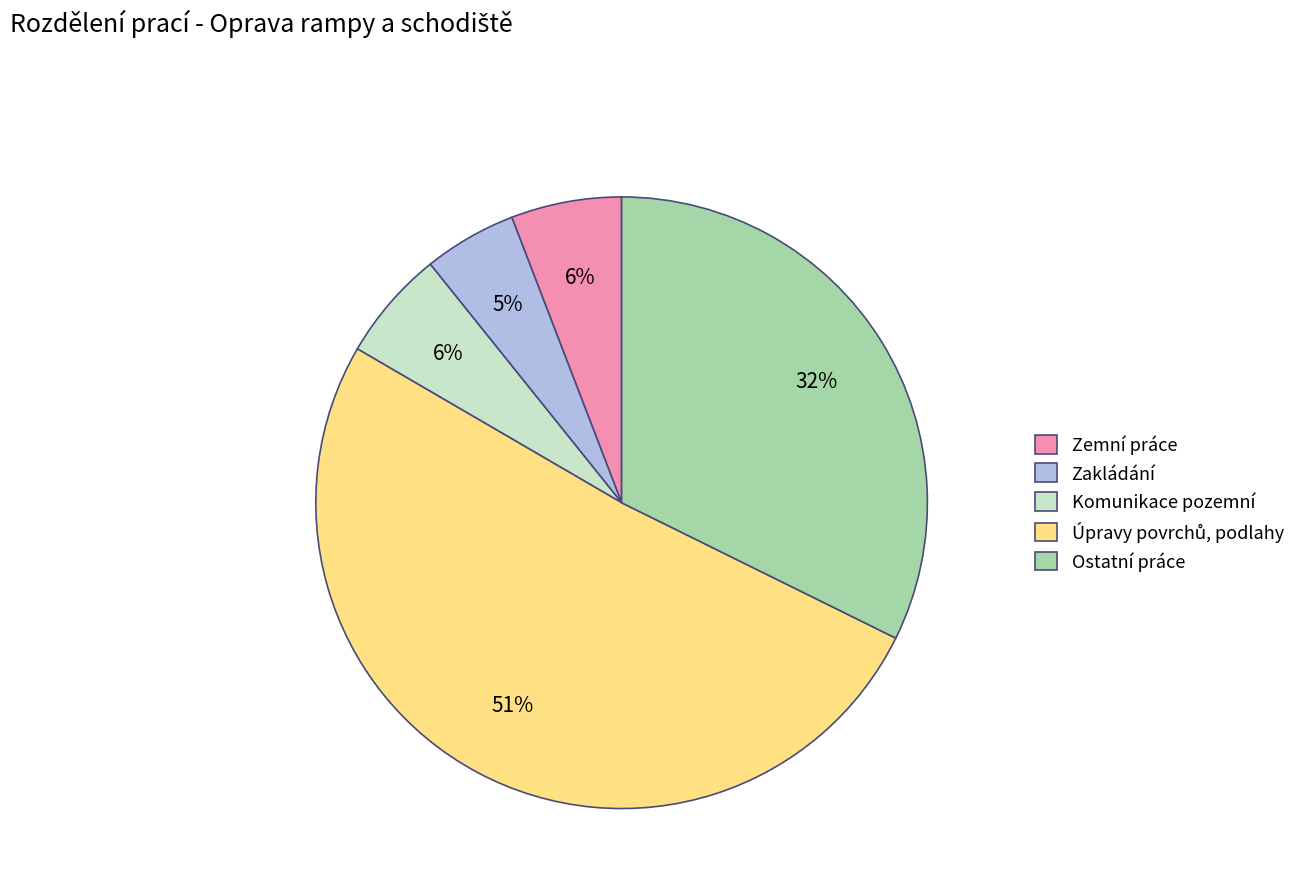

To the nearest percent, what portion does Zemní práce represent?

6%